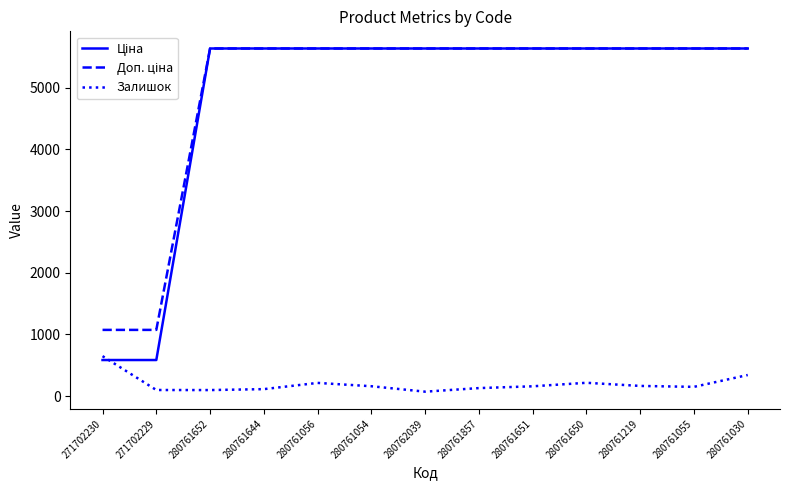

What is the difference between the highest and lowest values at 271702230?

488.5